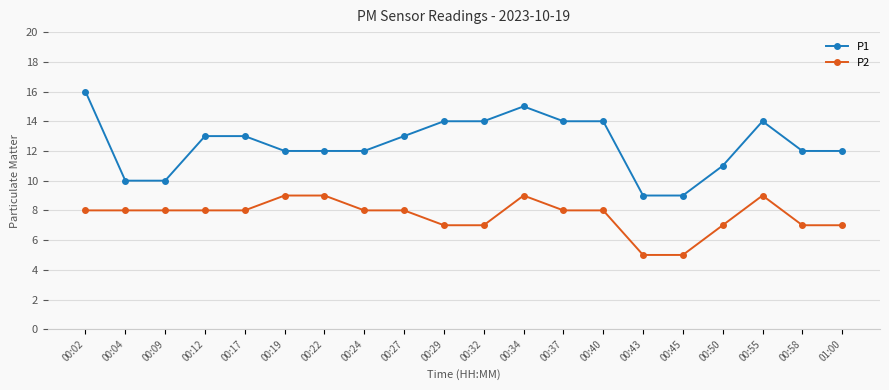

What is the spread (max minus min) of values at 00:12?

5